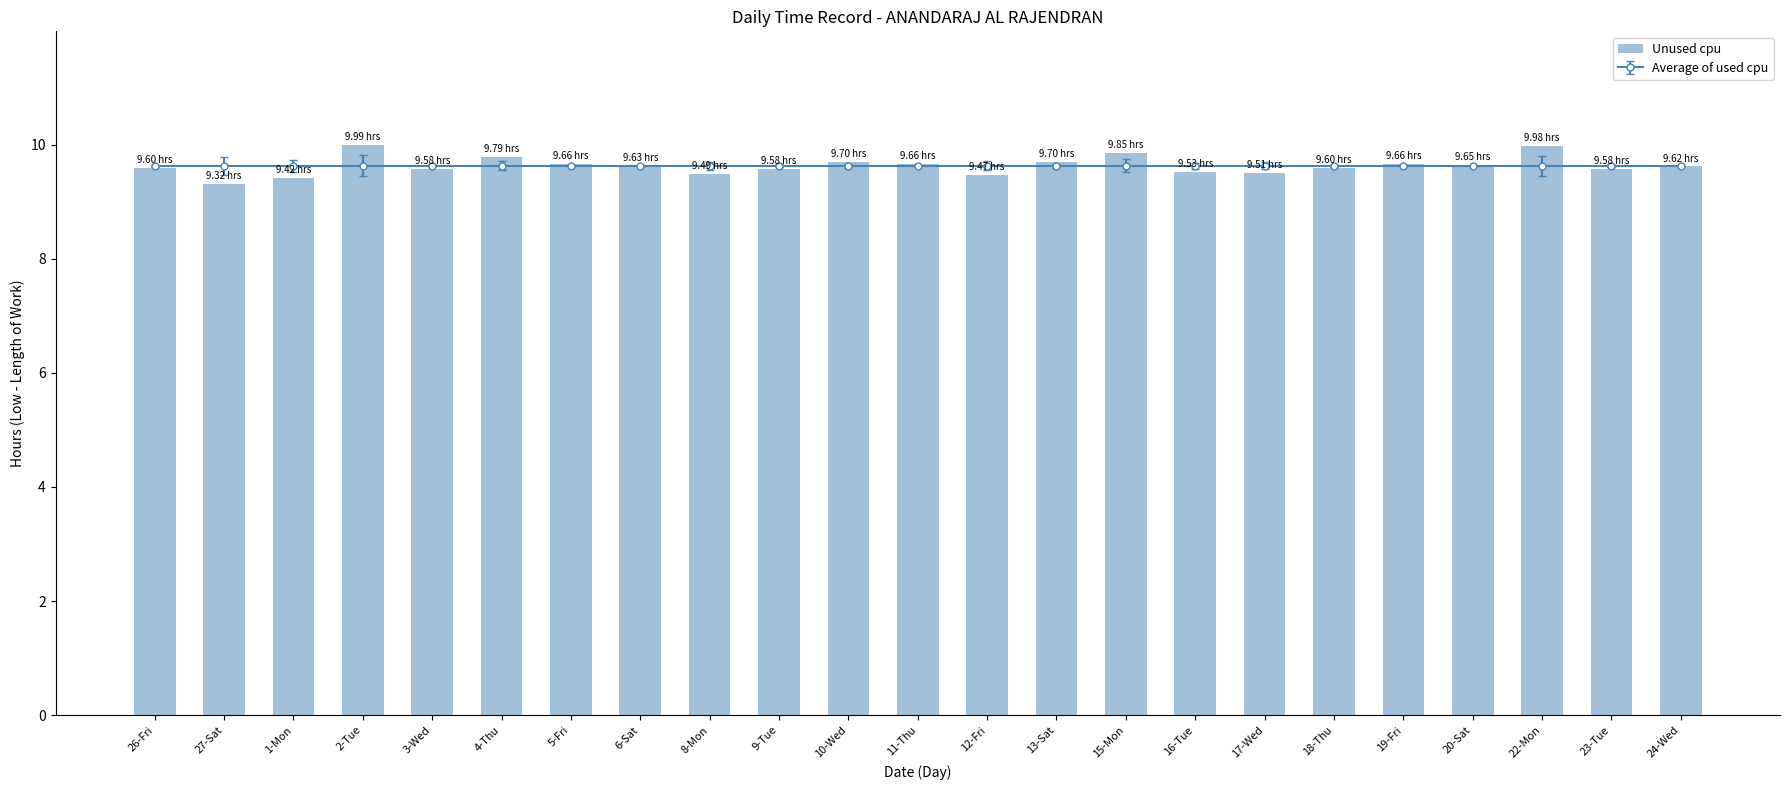

What is the difference between the maximum and second lowest values?

0.6